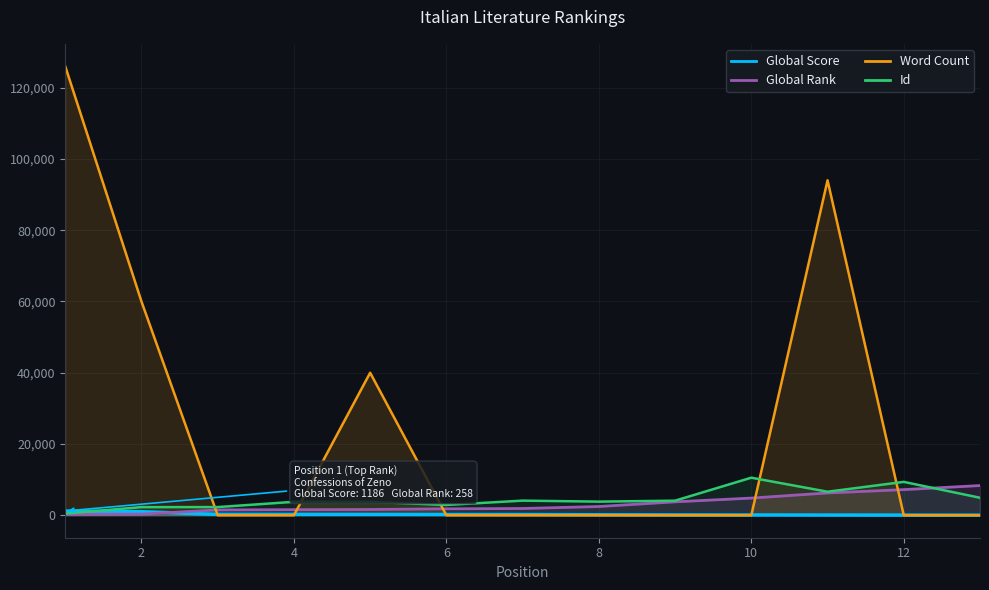

How many intersections are there between Id and Global Score?

1